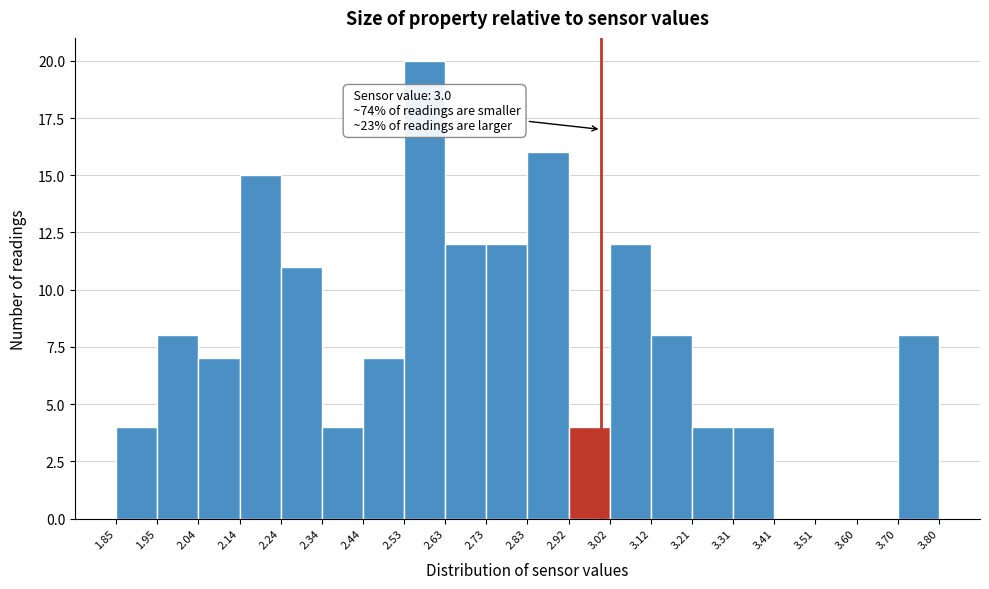

Which range on the x-axis has the tallest bar?

2.53 to 2.63